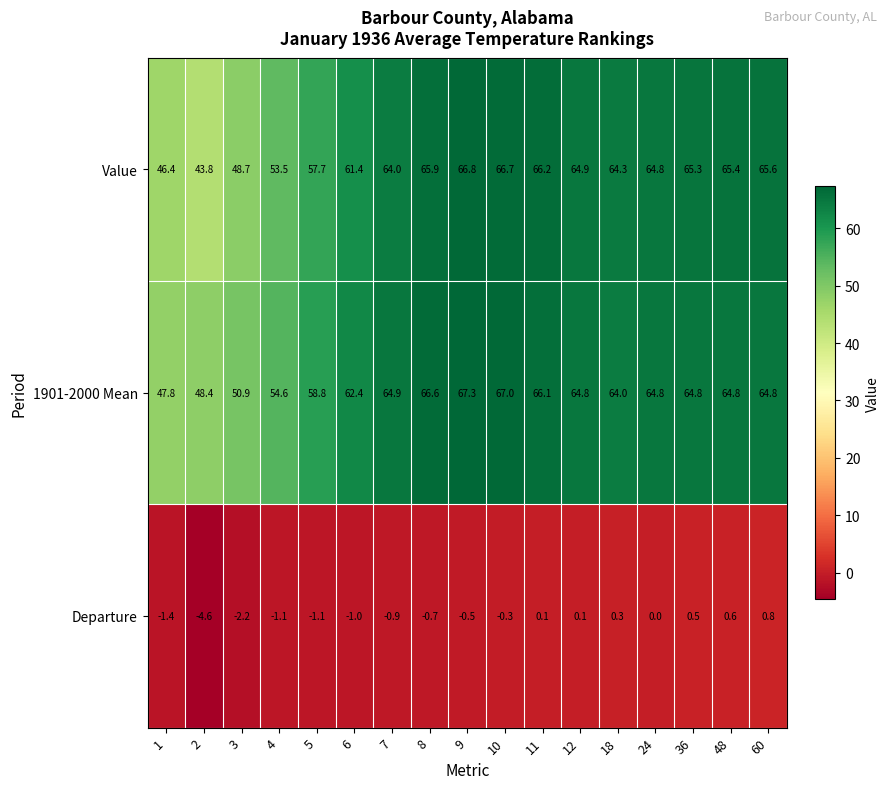

True or false: Value has a value of 64.8 at 24.

True